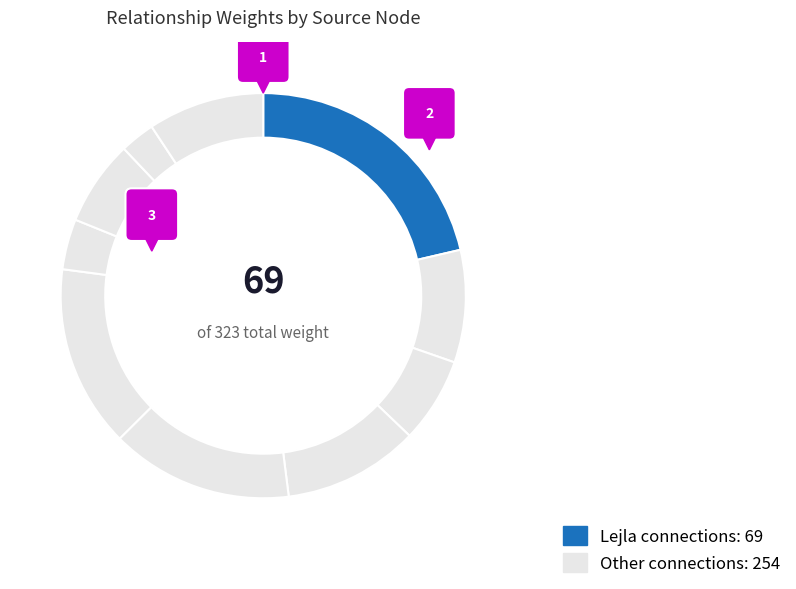

To the nearest percent, what percentage of the pie is Sulejman (3)?

7%